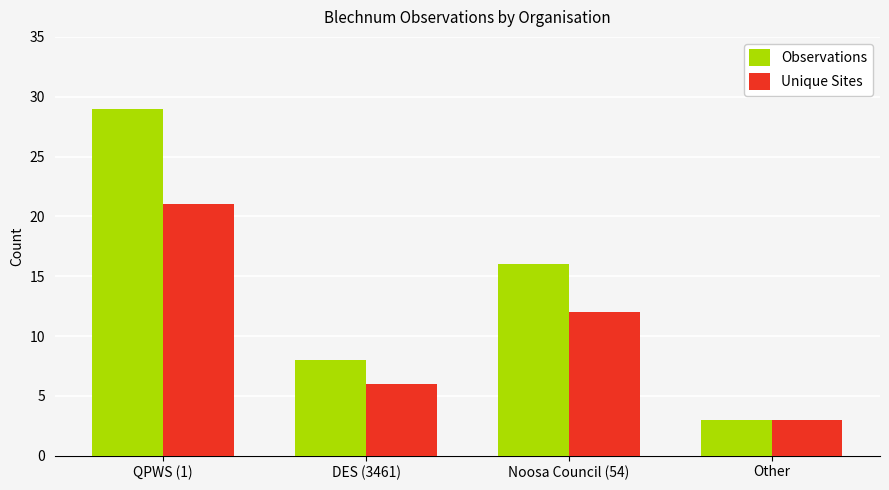

Which series has the largest range (max minus min)?

Observations